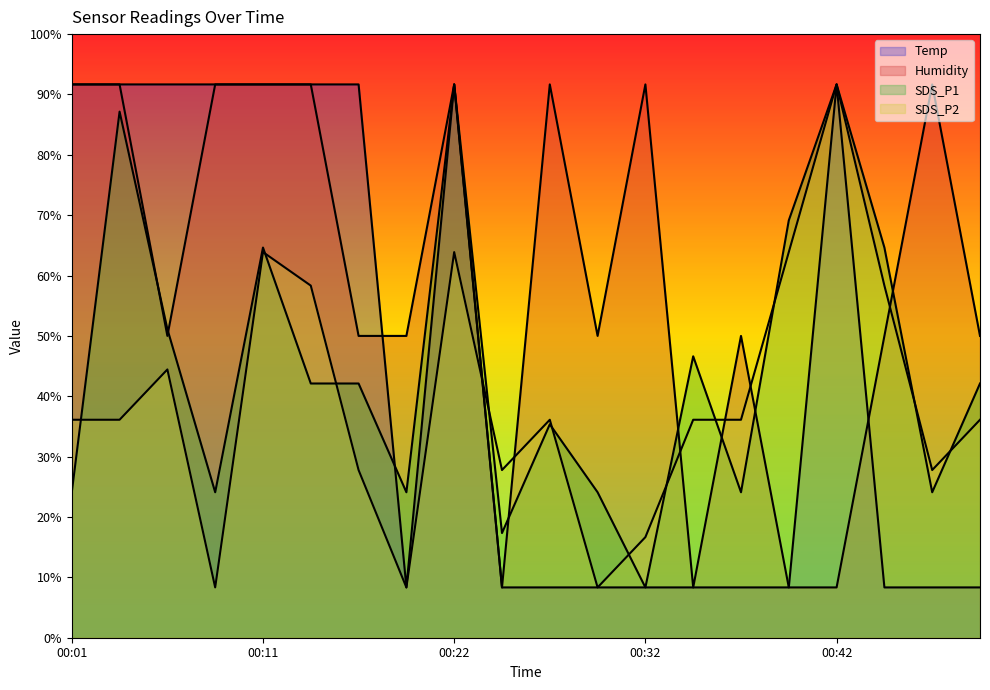

Reading left to right, transcribe all the data shown in this chart.

Temp: 91.7	91.7	91.7	91.7	91.7	91.7	91.7	8.3	91.7	8.3	8.3	8.3	8.3	8.3	8.3	8.3	91.7	8.3	8.3	8.3
Humidity: 91.7	91.7	50.0	91.7	91.7	91.7	50.0	50.0	91.7	8.3	91.7	50.0	91.7	8.3	50.0	8.3	8.3	50.0	91.7	50.0
SDS_P1: 24.1	87.2	51.1	24.1	64.6	42.1	42.1	24.1	91.7	17.3	35.4	24.1	8.3	46.6	24.1	69.1	91.7	64.6	24.1	42.1
SDS_P2: 36.1	36.1	44.4	8.3	63.9	58.3	27.8	8.3	63.9	27.8	36.1	8.3	16.7	36.1	36.1	63.9	91.7	58.3	27.8	36.1